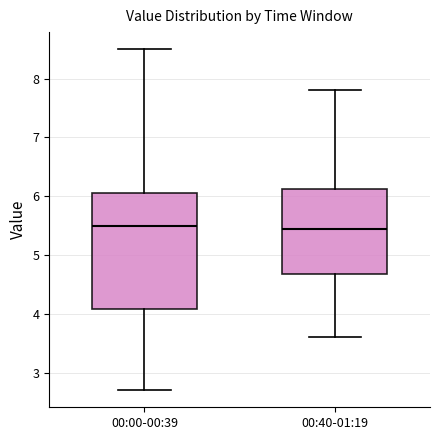

Where does the lower whisker of the box for 00:00-00:39 end on the y-axis? The values are not printed on the chart, so give them approximately, as read against the axis.

2.7